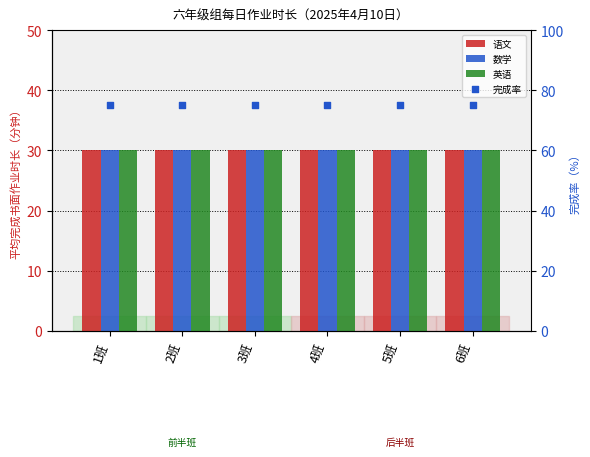

Which series has the largest Y range (max minus min)?

语文